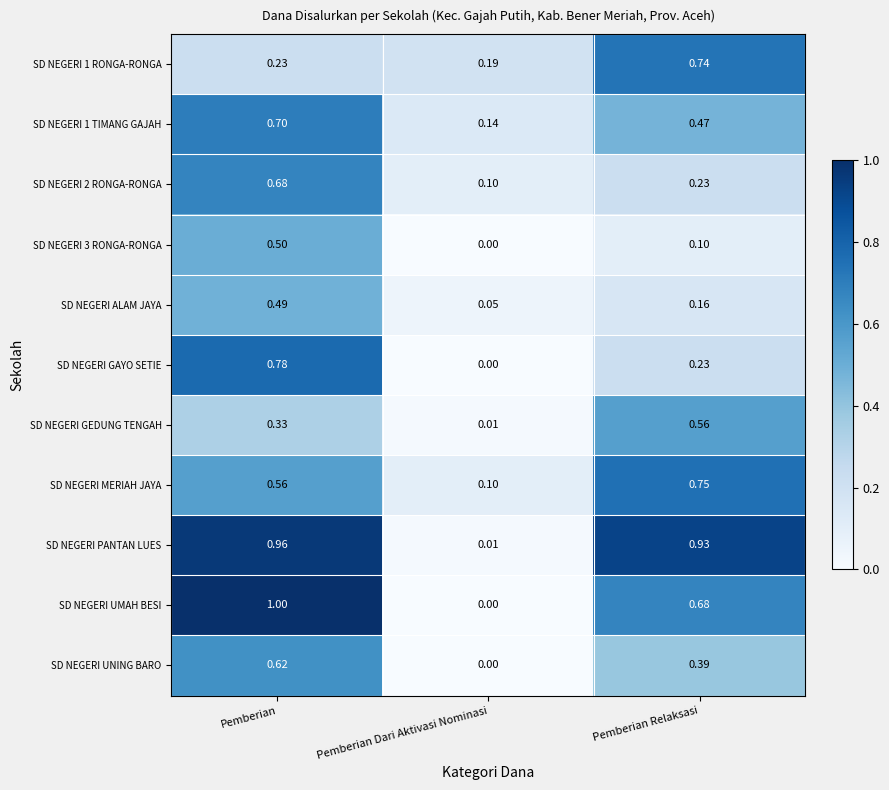

Which series has the largest total across all categories?

SD NEGERI PANTAN LUES